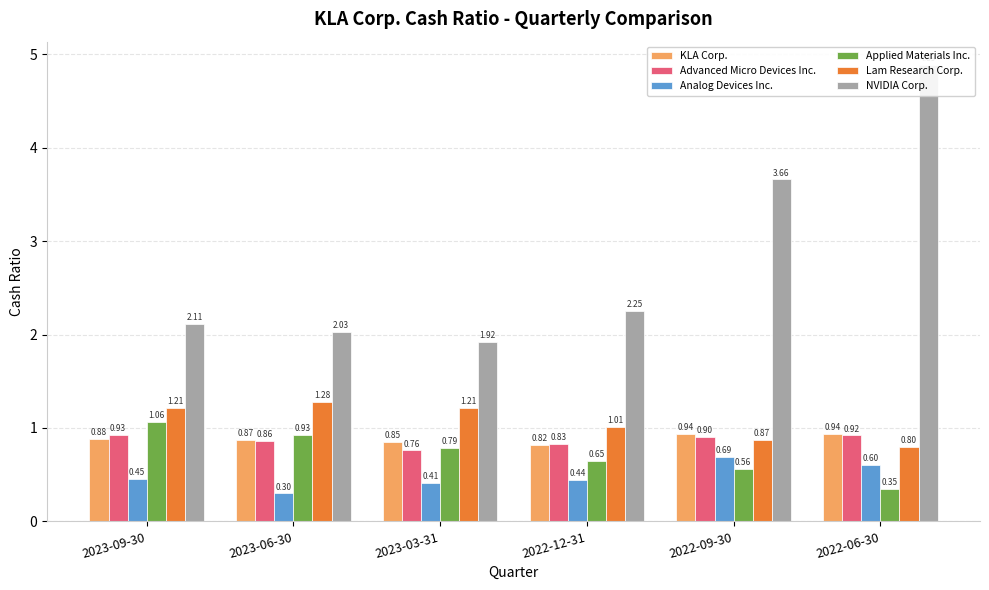

Which label corresponds to the largest value in the chart?

2022-06-30